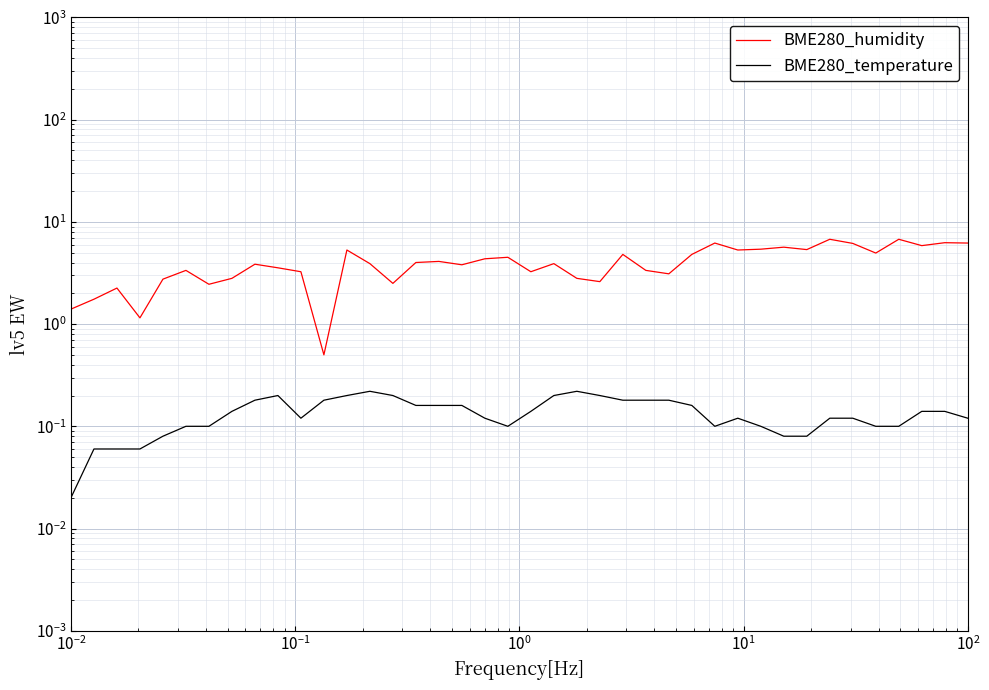

What is the average value of the BME280_humidity series?

4.0